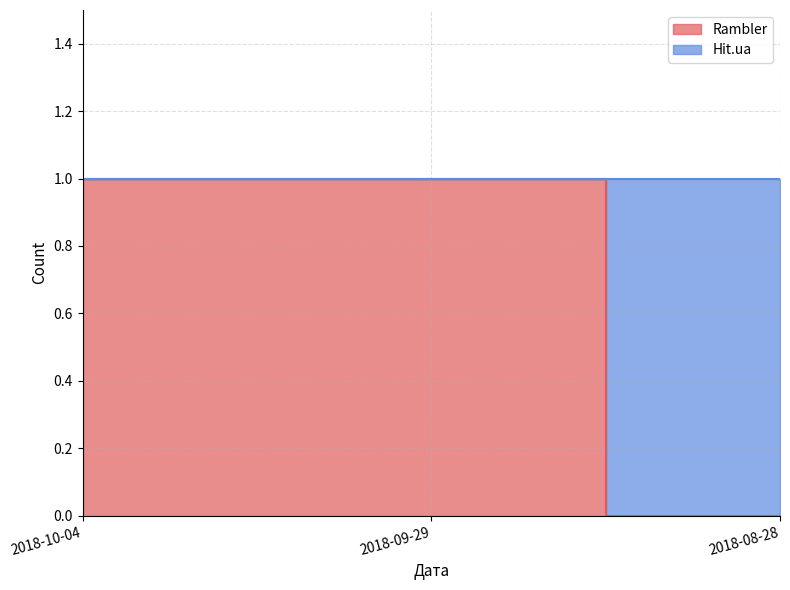

What is the difference between the maximum and minimum values?

1